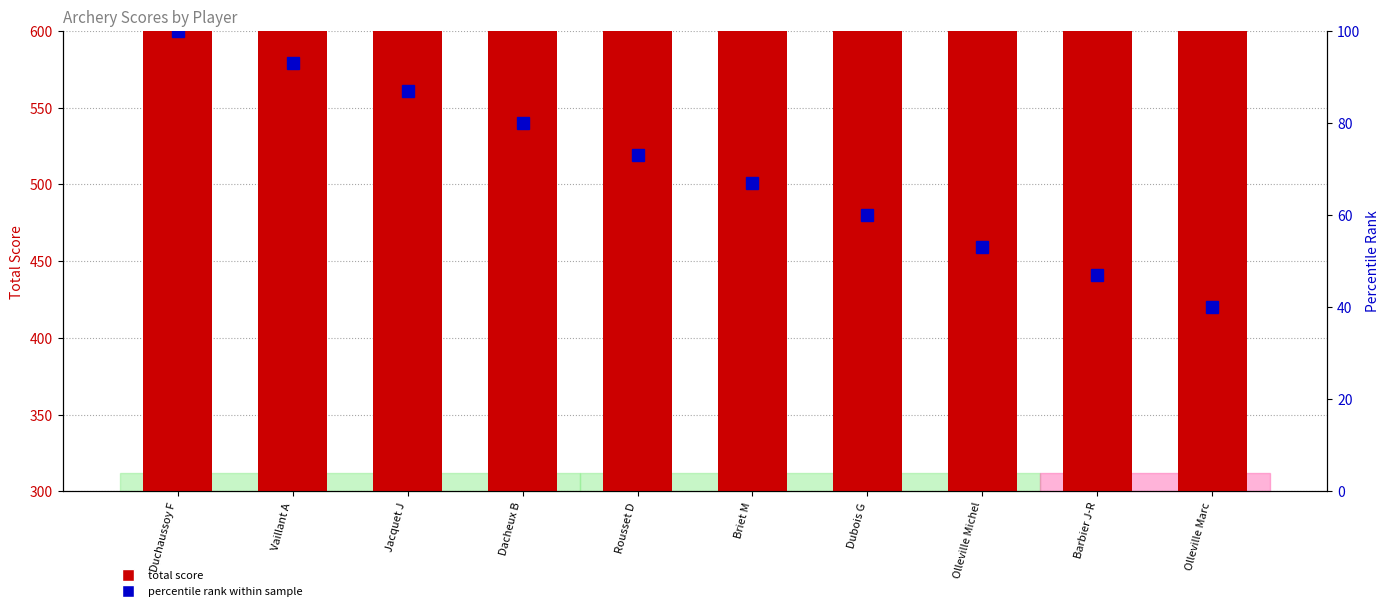

Which series has the widest spread of values?

total score